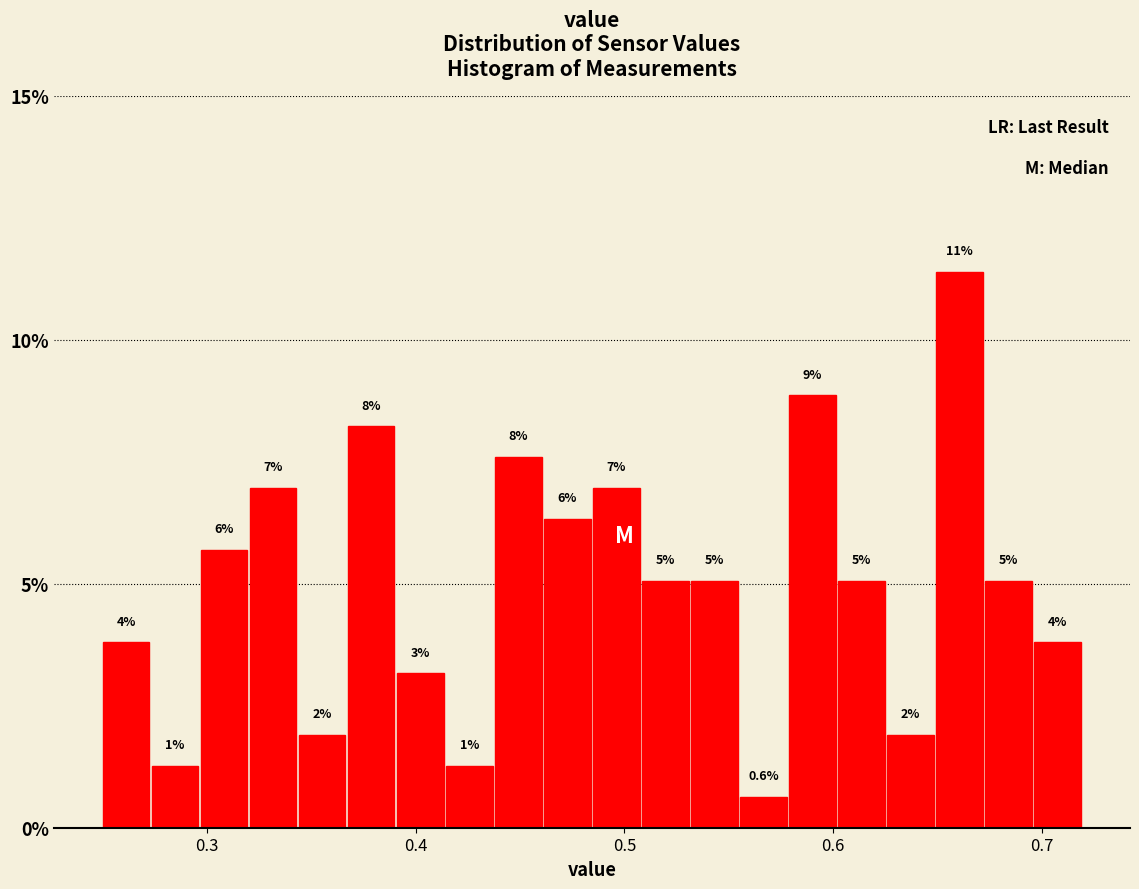

Read against the x-axis, roughly where is the centre of the tallest bar?

0.66